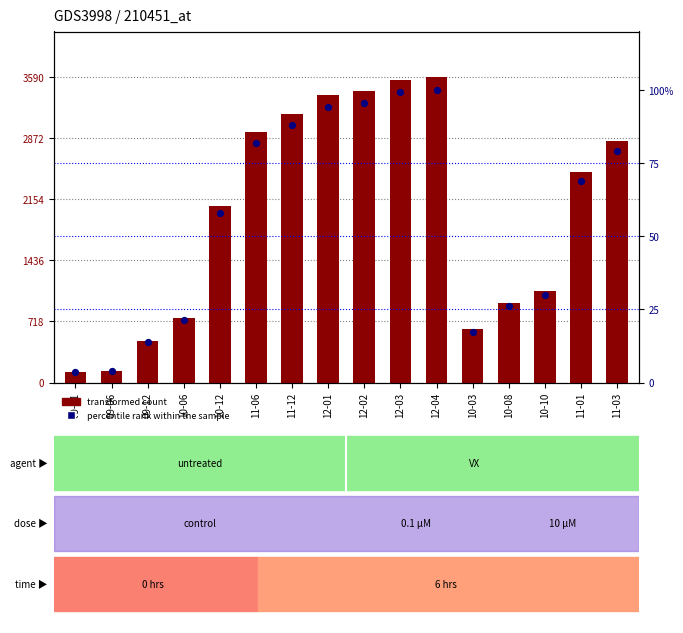

Which series reaches the maximum Y coordinate?

transformed count